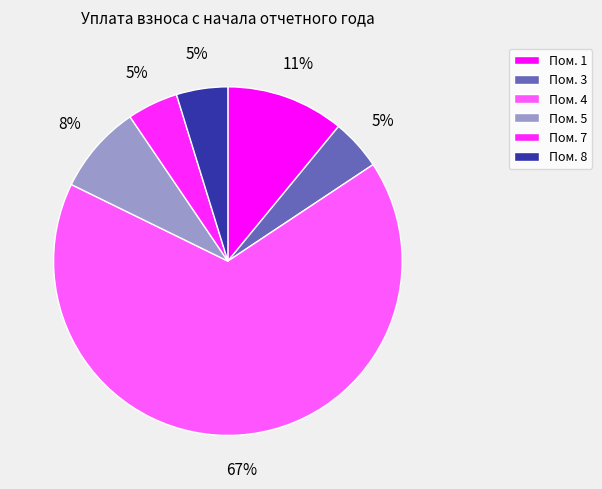

Which slice is the largest?

4